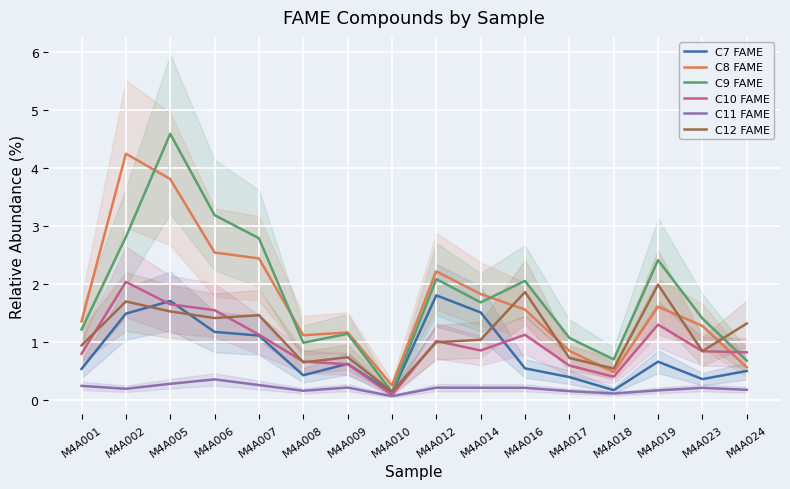

What is the smallest value displayed?

0.1